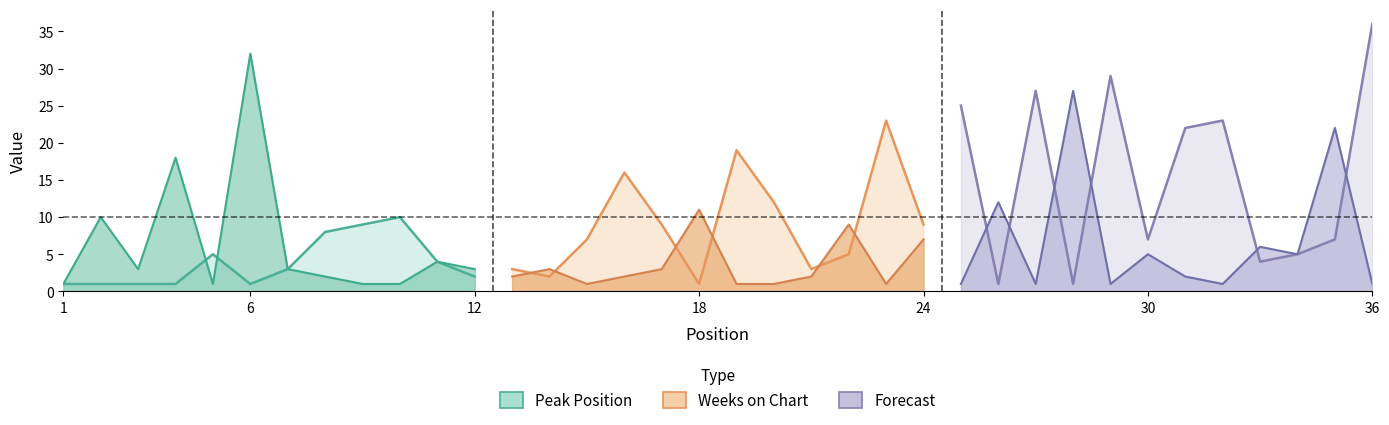

What is the average value of the Weeks on Chart series?

6